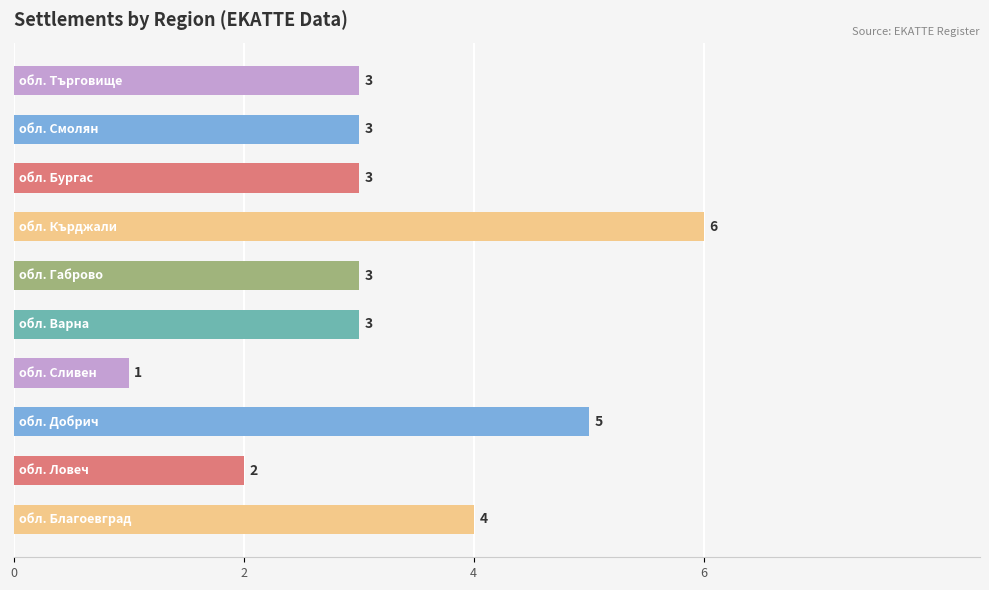

What is the difference between the maximum and second lowest values?

4